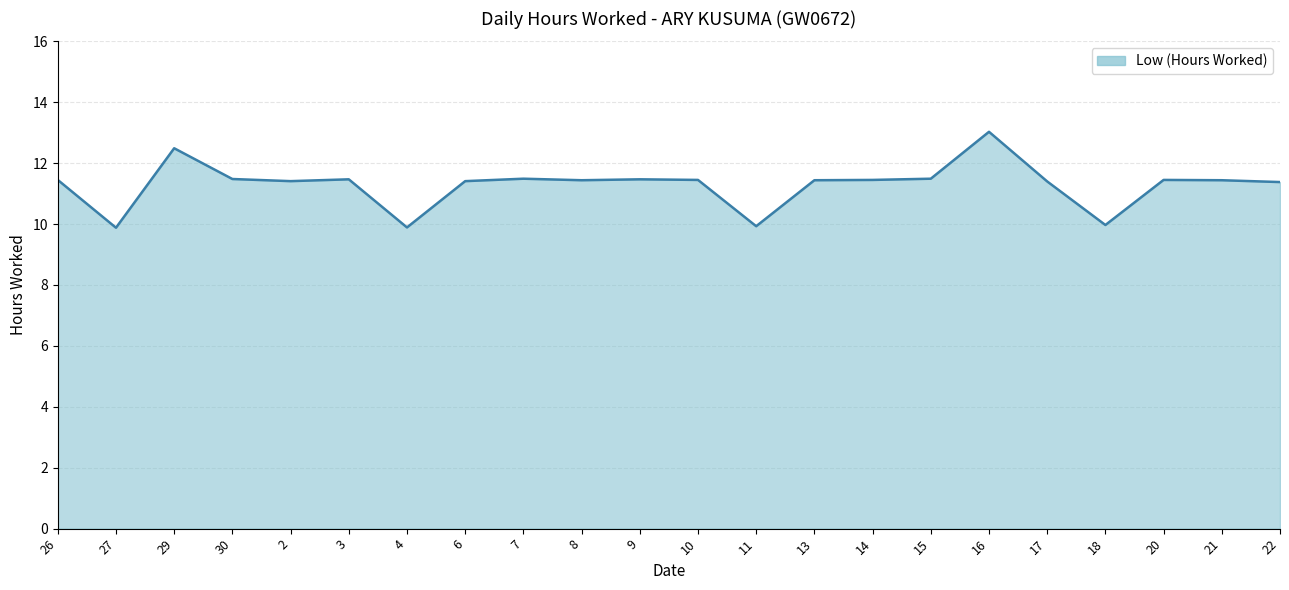

True or false: the data has more than 1 interior local peaks.

True